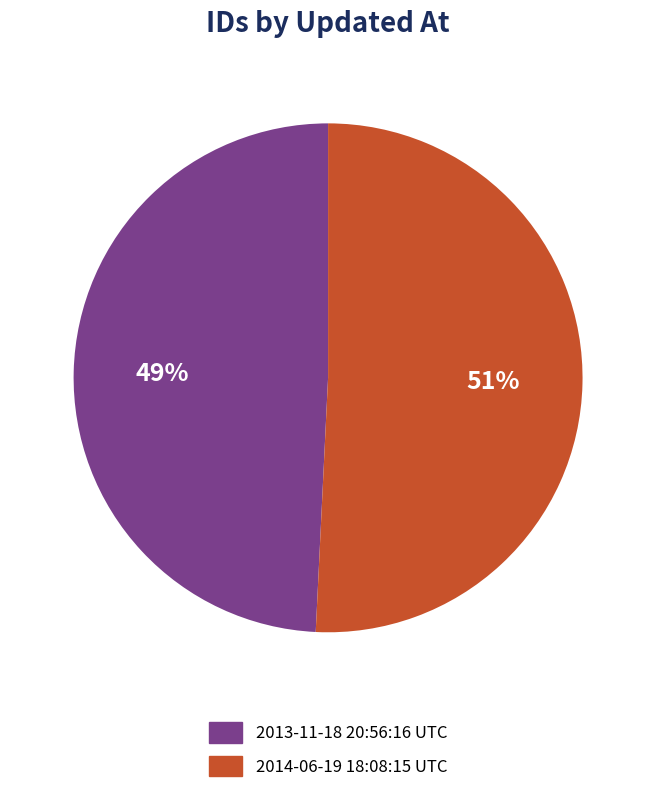

True or false: 2014-06-19 18:08:15 UTC accounts for 56% of the total.

False